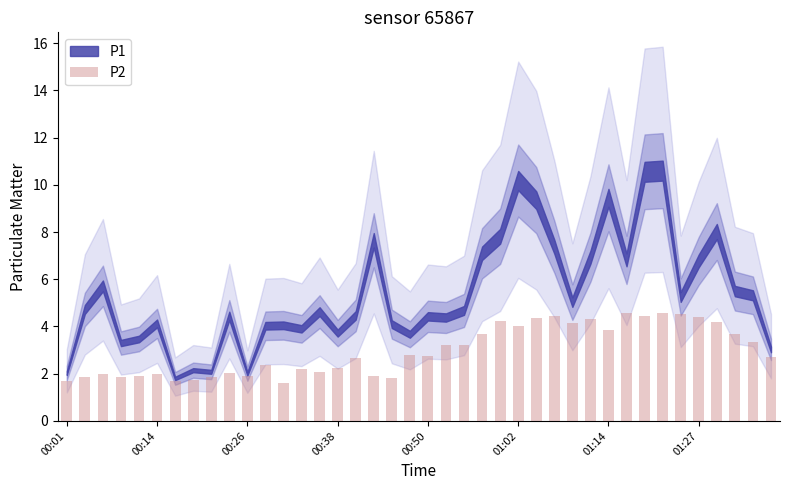

Count the number of categories in the chart.

40